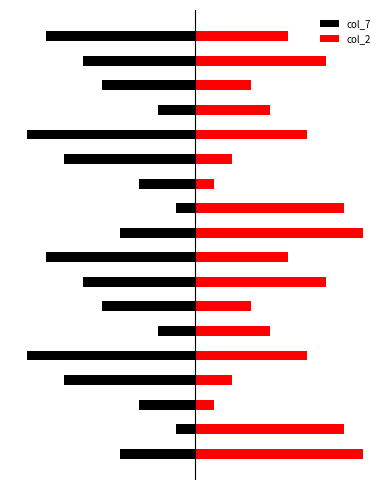

How many col_7 values are between -7 and -3?

10